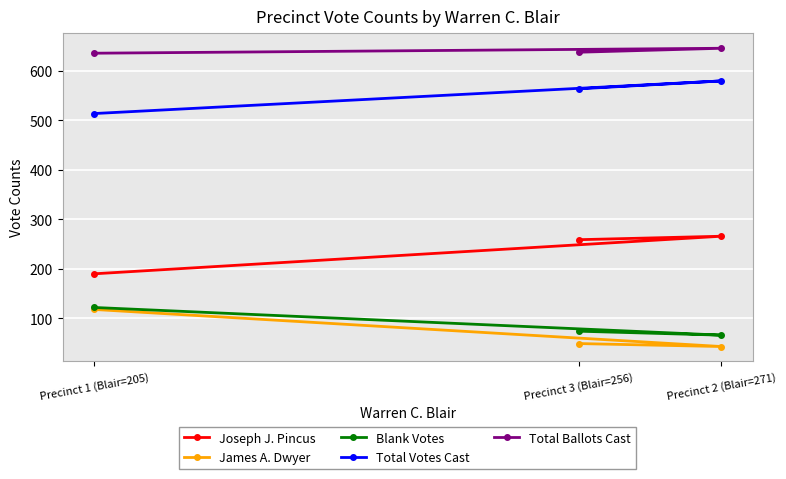

Is it true that Joseph J. Pincus equals 190 at Precinct 1 (Blair=205)?

True